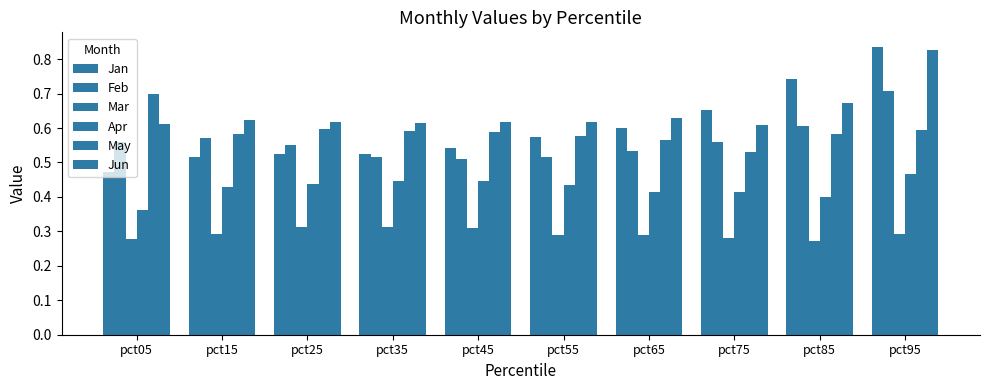

Rank the series by their maximum value, from lowest to highest.

Mar, Apr, May, Feb, Jun, Jan